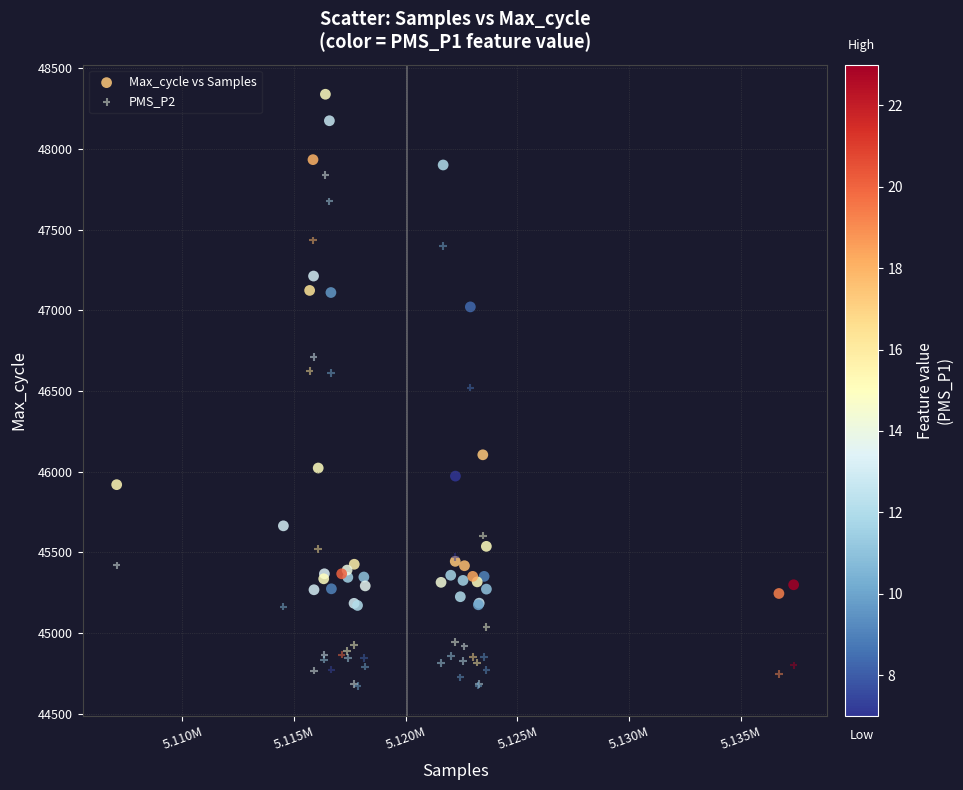

What is the X range (max minus min) for the scatter plot?

30312